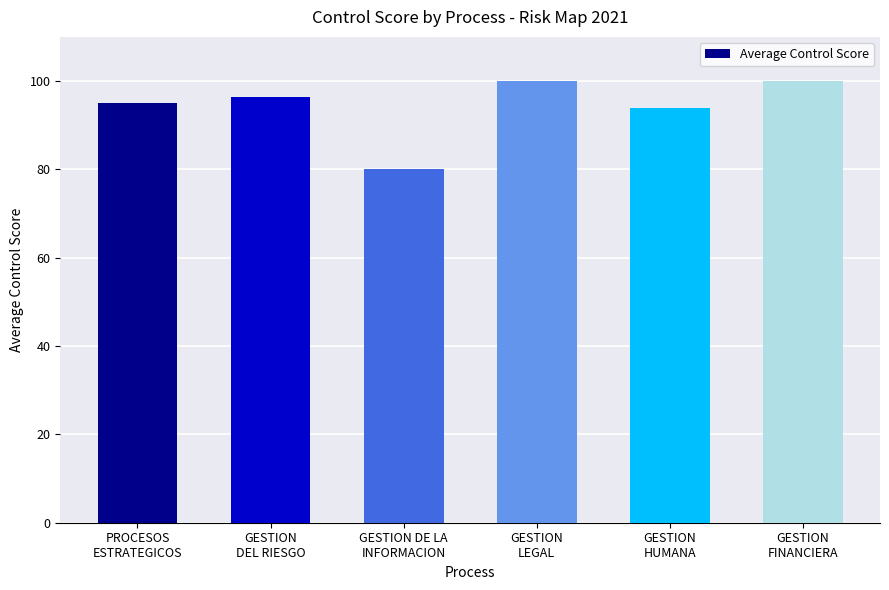

How many values are below 96?

3